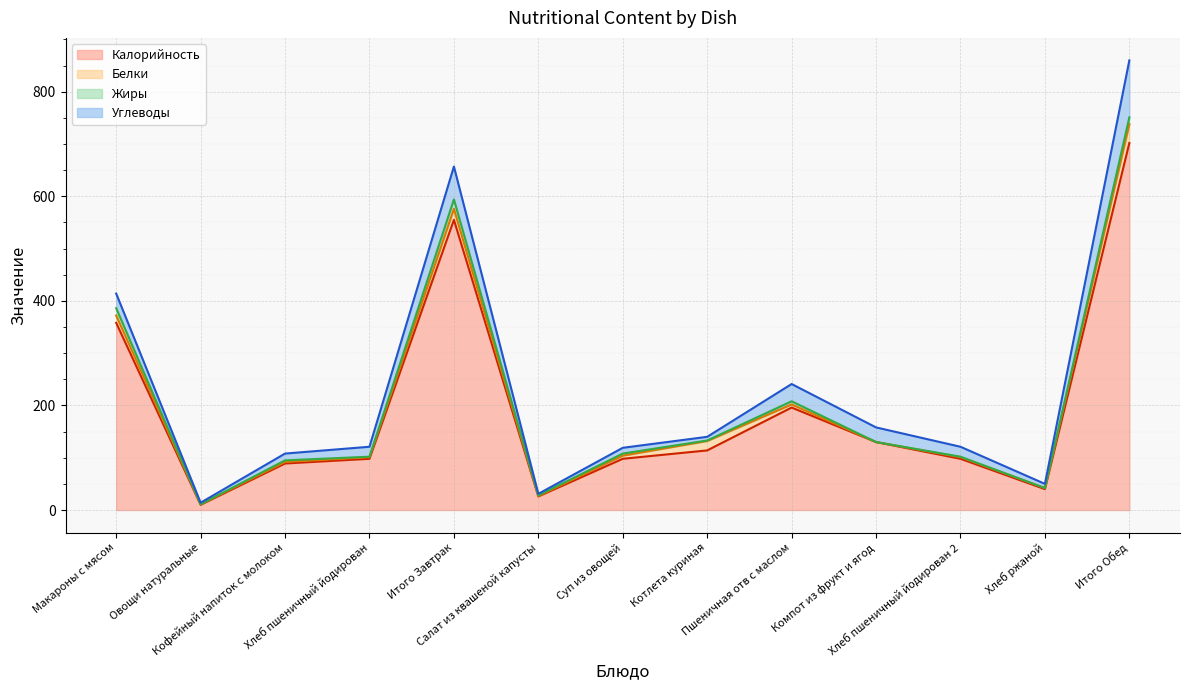

At how many categories does at least one series exceed 543?

2